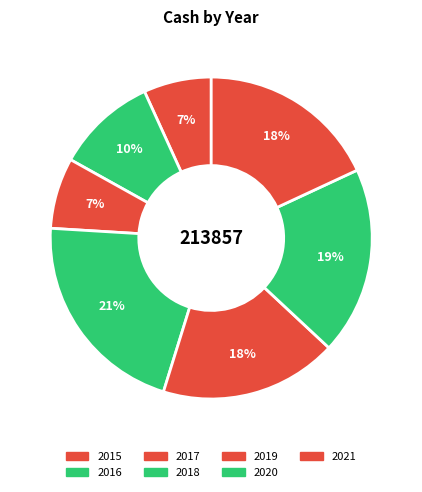

Which category has the smallest portion of the pie?

2015